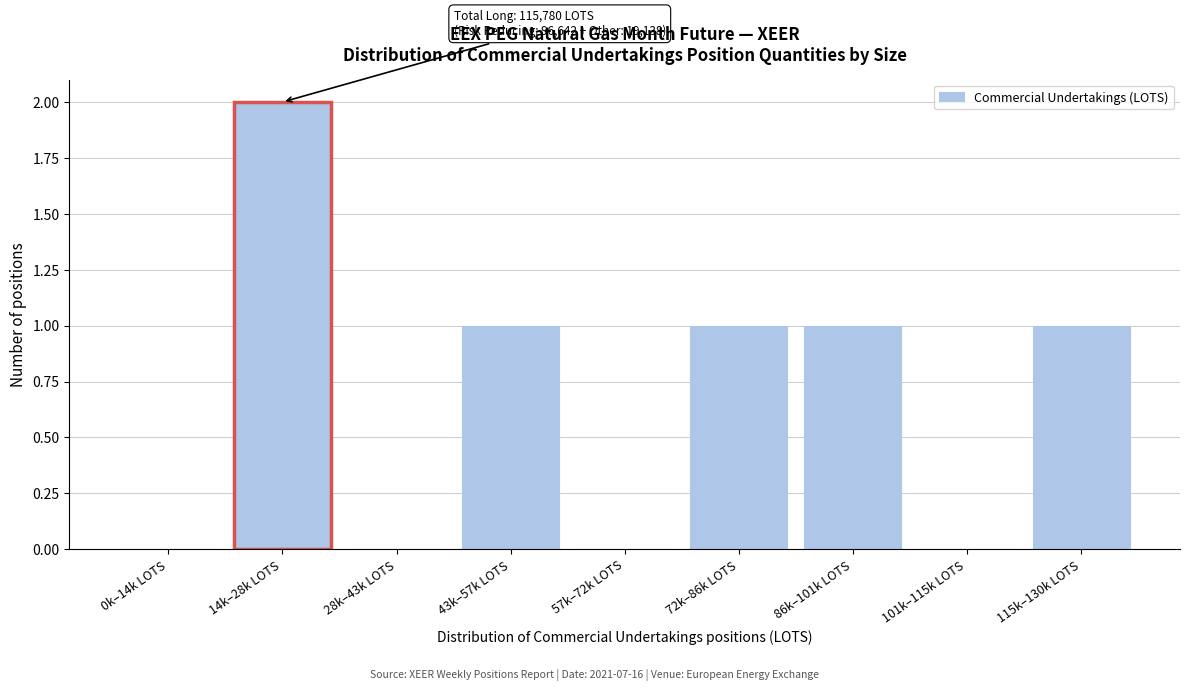

Reading left to right, transcribe all the data shown in this chart.

0k–14k LOTS=0	14k–28k LOTS=2	28k–43k LOTS=0	43k–57k LOTS=1	57k–72k LOTS=0	72k–86k LOTS=1	86k–101k LOTS=1	101k–115k LOTS=0	115k–130k LOTS=1